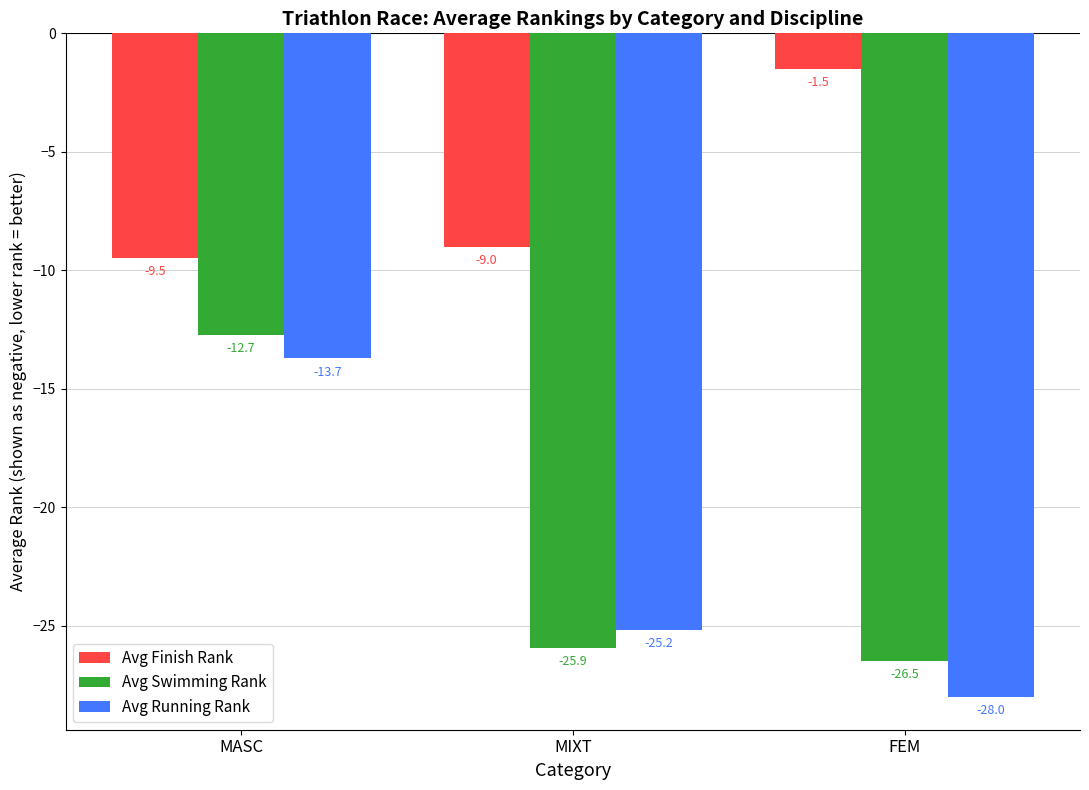

The Avg Running Rank series shows -25.2 at MIXT. True or false?

True